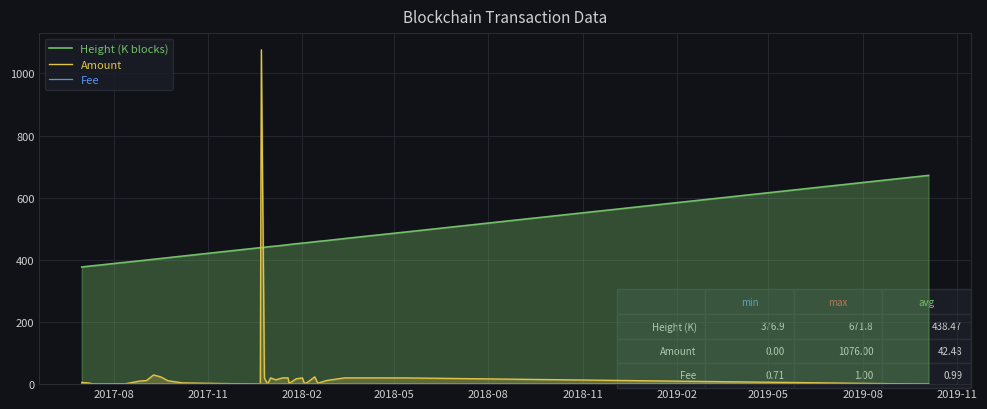

What are all the series names shown in the legend?

Height (K blocks), Amount, Fee